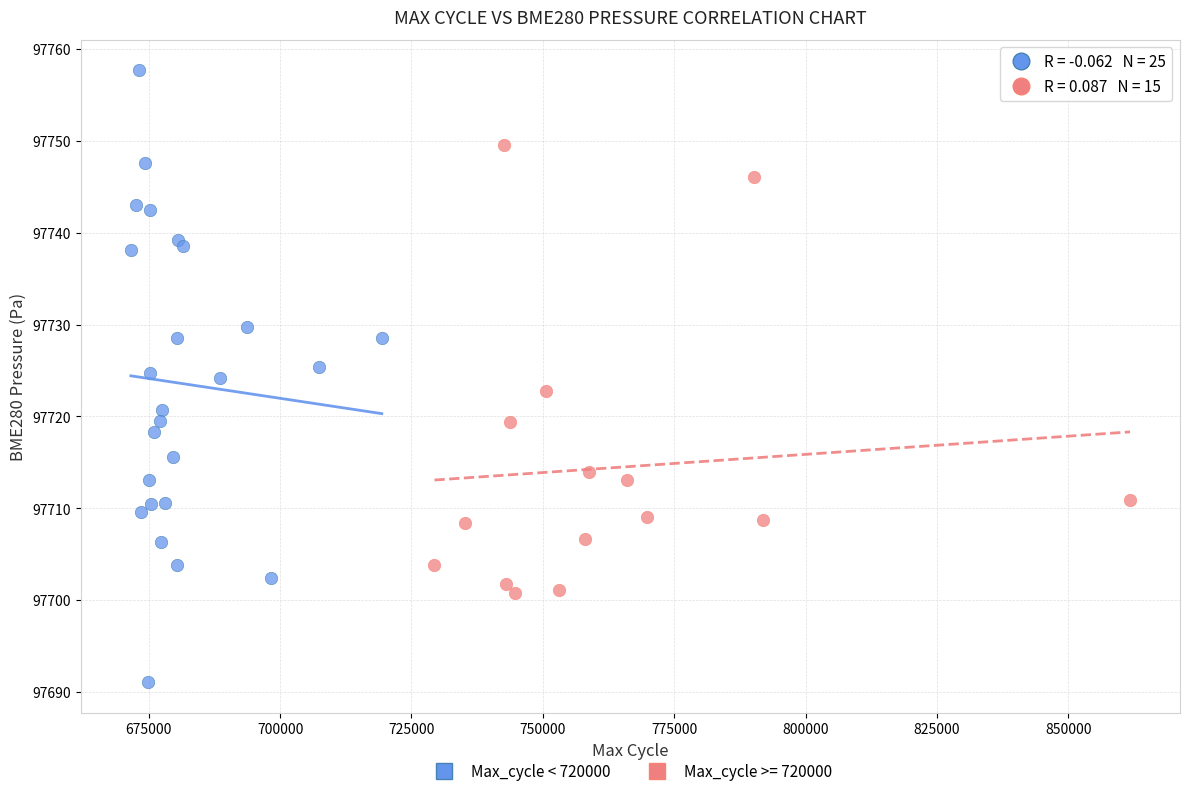

Which series has the widest spread of Y values?

Max_cycle < 720000